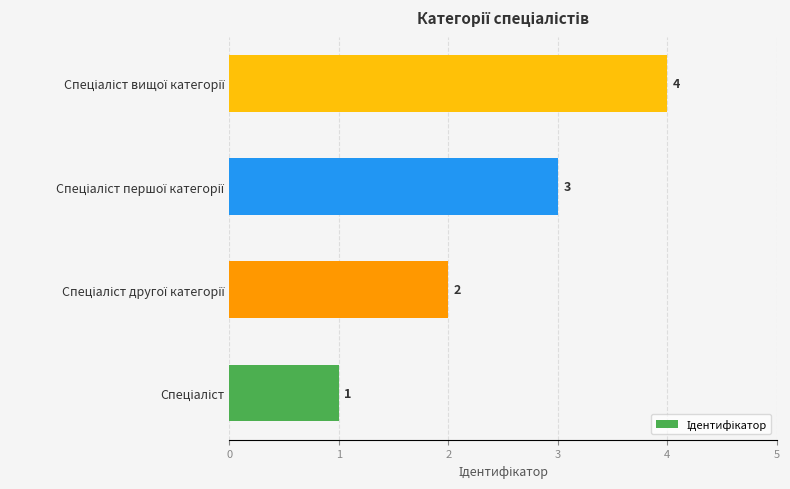

Count the values in the range 2 to 4.

3